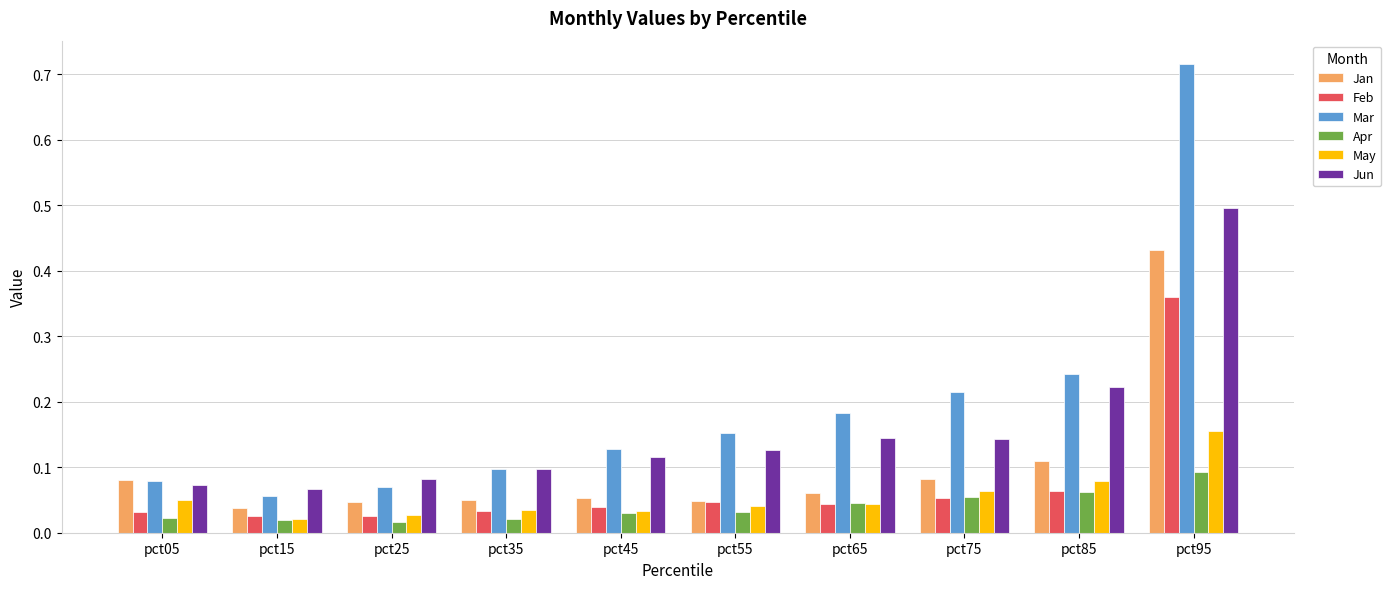

Which series has the largest total across all categories?

Mar